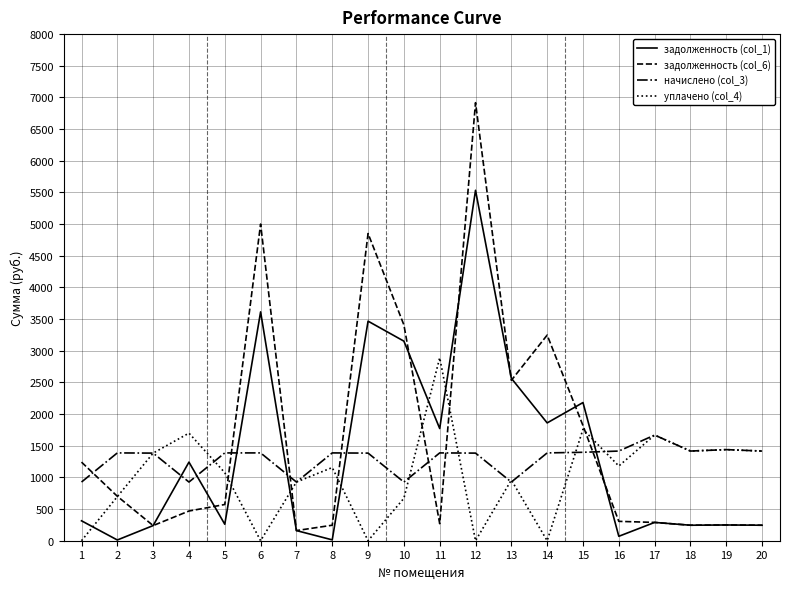

True or false: задолженность (col_6) has more than 0 points higher than both neighbors.

True